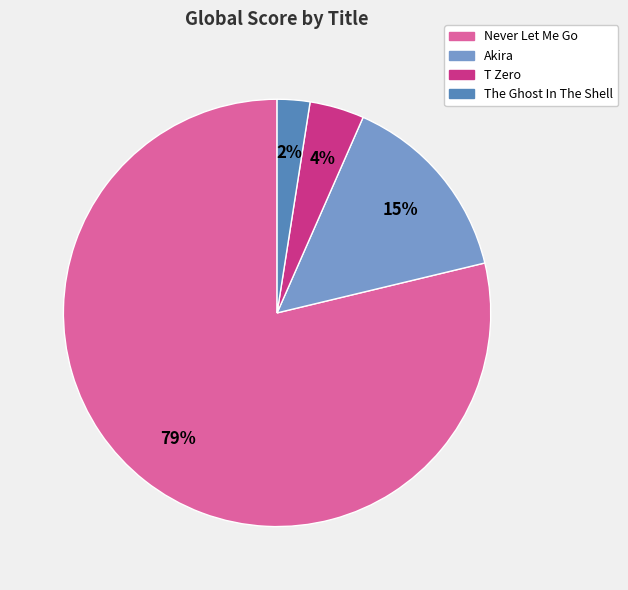

What percentage is the T Zero slice, to the nearest percent?

4%